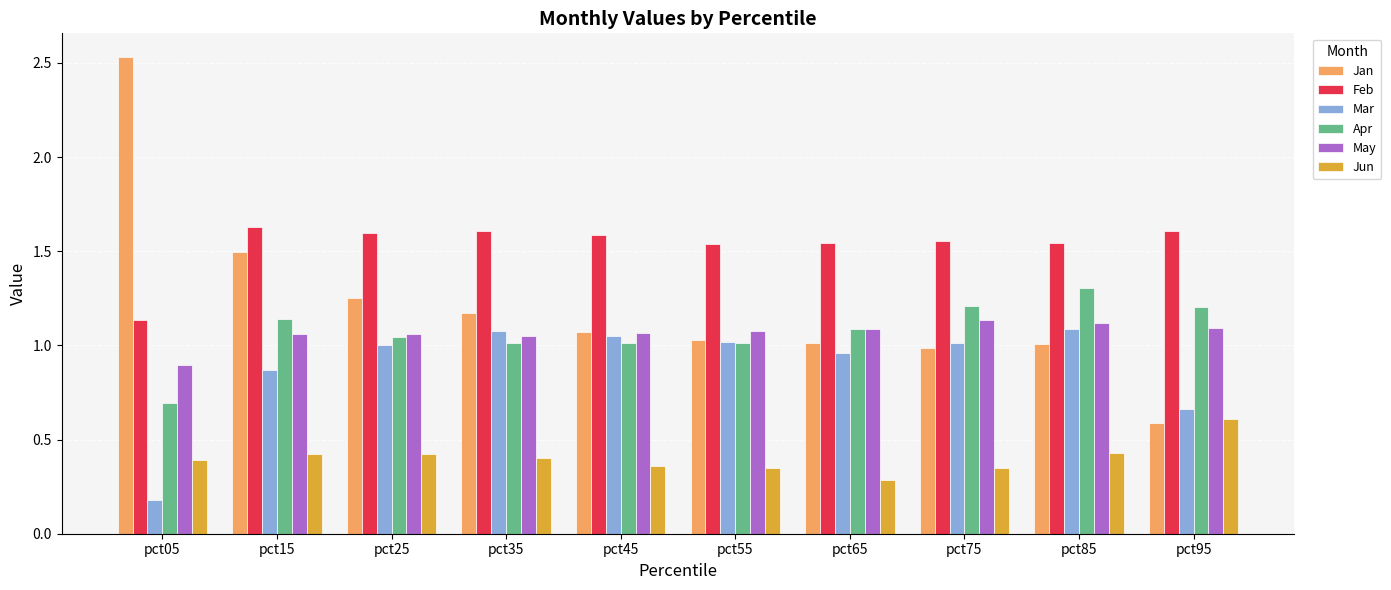

What is the difference between the maximum and minimum values in the Apr series?

0.6